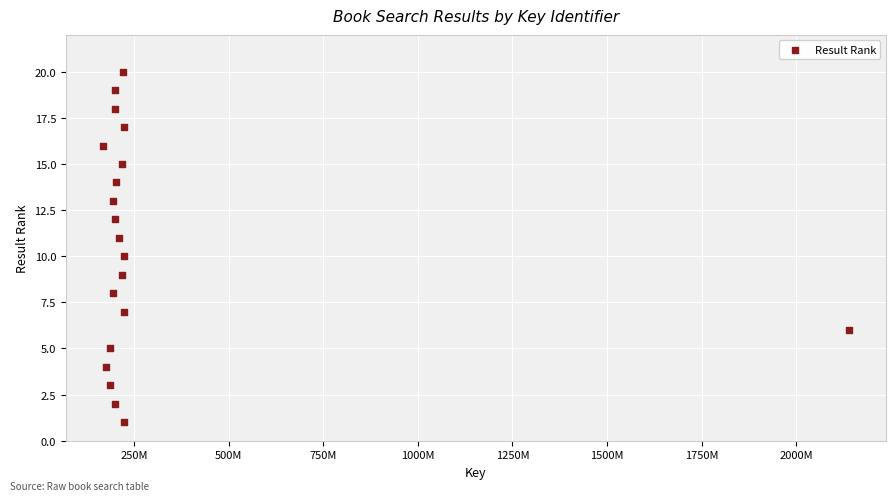

What is the range of X values (max minus min)?

1970237353